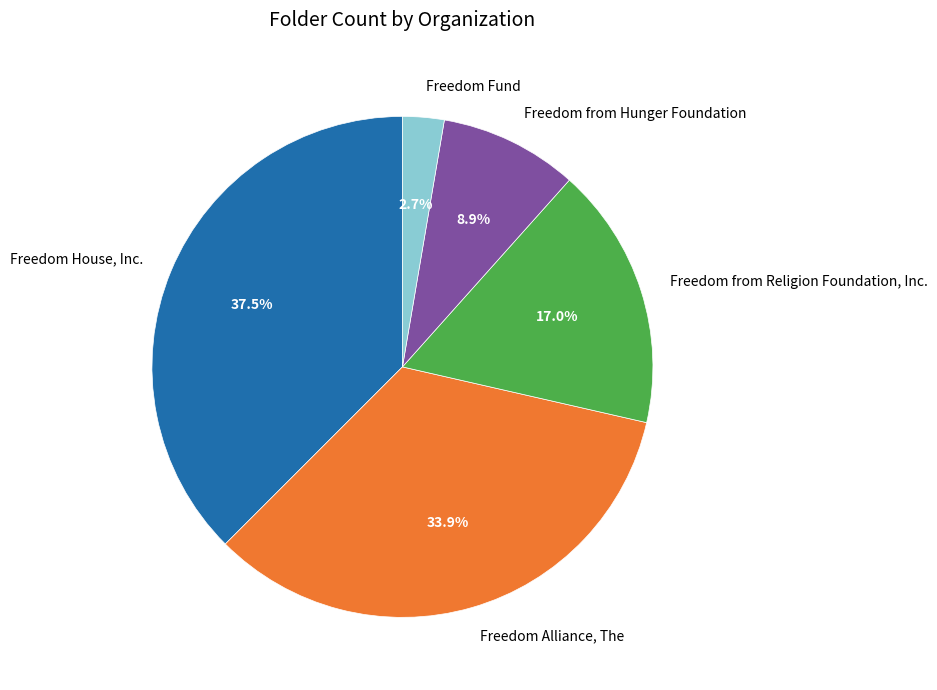

Which has a higher value, Freedom House, Inc. or Freedom from Religion Foundation, Inc.?

Freedom House, Inc.